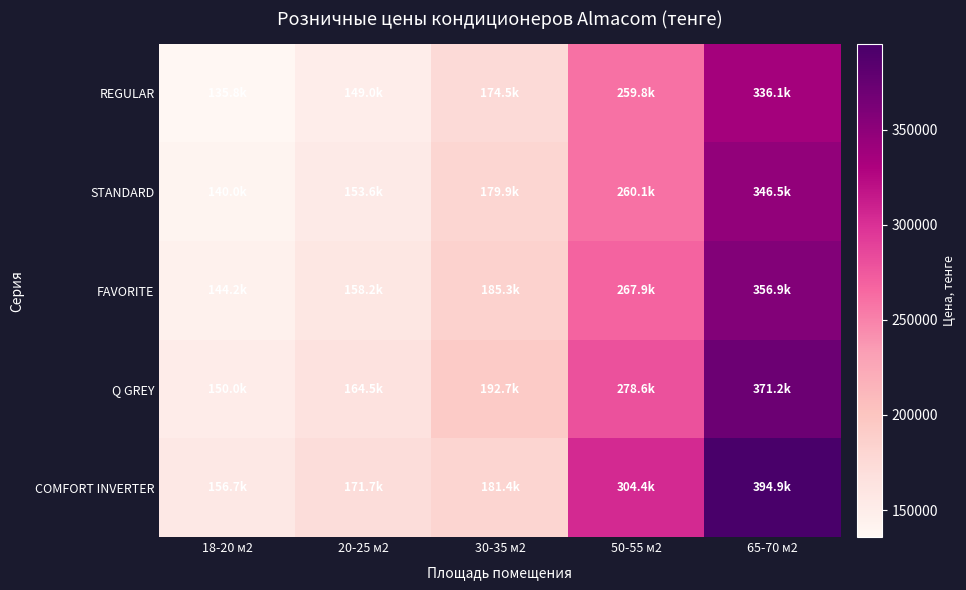

Reading left to right, what are all the values shown in this chart?

REGULAR: 18-20 м2=135835.6	20-25 м2=148998.2	30-35 м2=174503.3	50-55 м2=259824.9	65-70 м2=336111.0
STANDARD: 18-20 м2=140039.2	20-25 м2=153608.5	30-35 м2=179898.7	50-55 м2=260060.6	65-70 м2=346502.7
FAVORITE: 18-20 м2=144237.0	20-25 м2=158214.9	30-35 м2=185295.3	50-55 м2=267862.8	65-70 м2=356897.9
Q GREY: 18-20 м2=150007.3	20-25 м2=164543.0	30-35 м2=192710.2	50-55 м2=278577.0	65-70 м2=371173.6
COMFORT INVERTER: 18-20 м2=156743.4	20-25 м2=171679.4	30-35 м2=181356.0	50-55 м2=304399.6	65-70 м2=394902.7